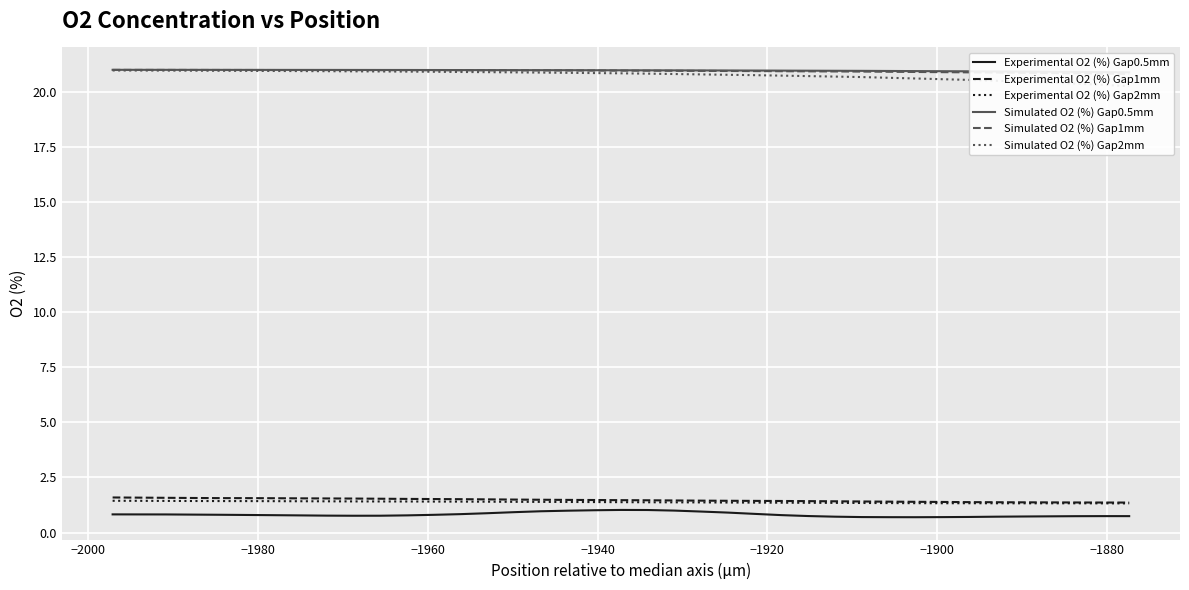

Is the value of Simulated O2 (%) Gap1mm at 34 greater than the value of Experimental O2 (%) Gap1mm at 31?

Yes